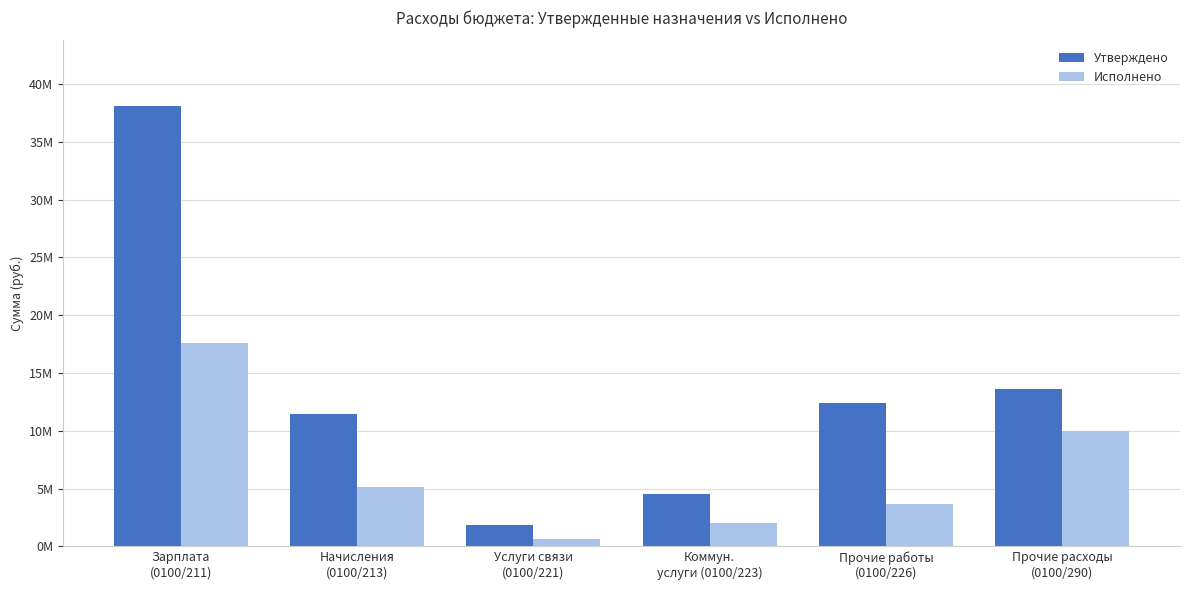

Which series changed the most between Начисления
(0100/213) and Прочие работы
(0100/226)?

Исполнено